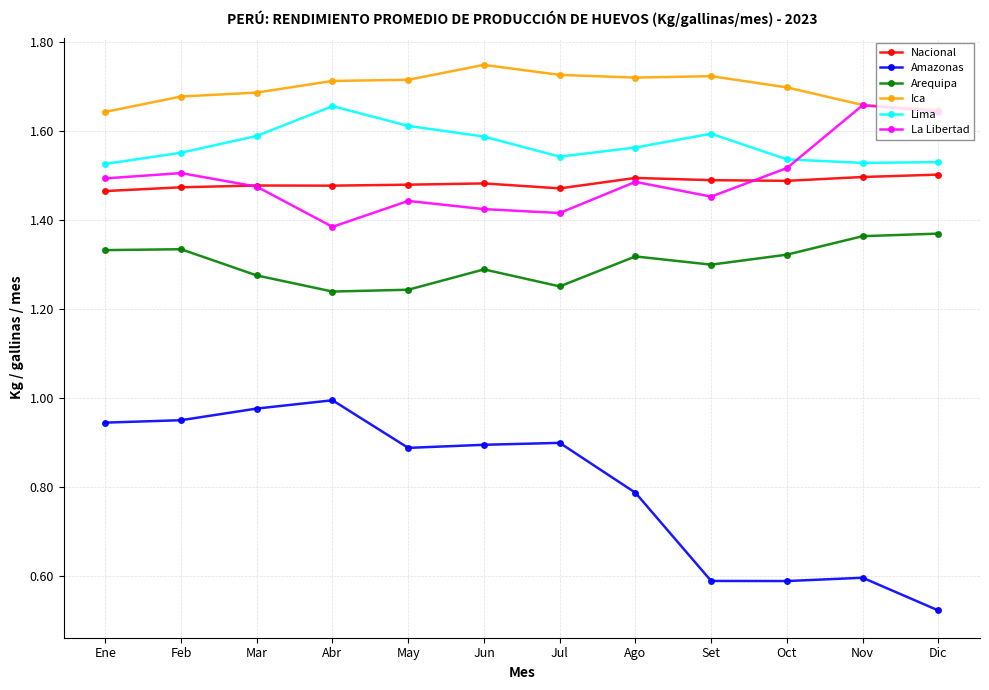

In Amazonas, how many points are lower than both neighbors (excluding endpoints)?

2